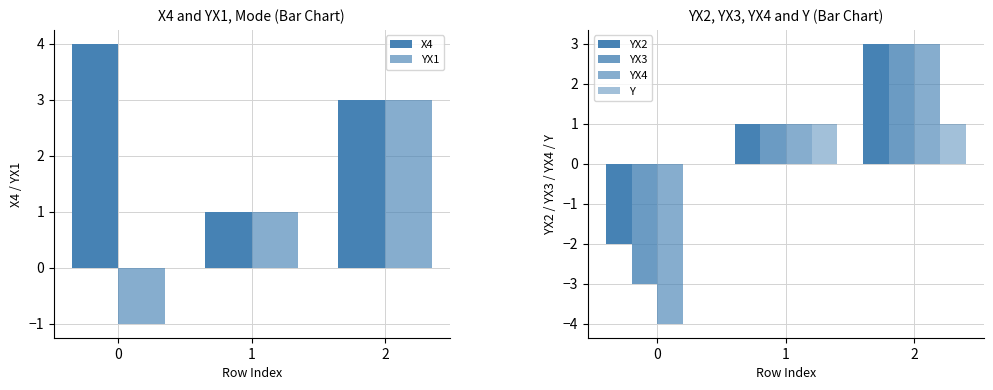

Between 1 and 2, which is larger?

2